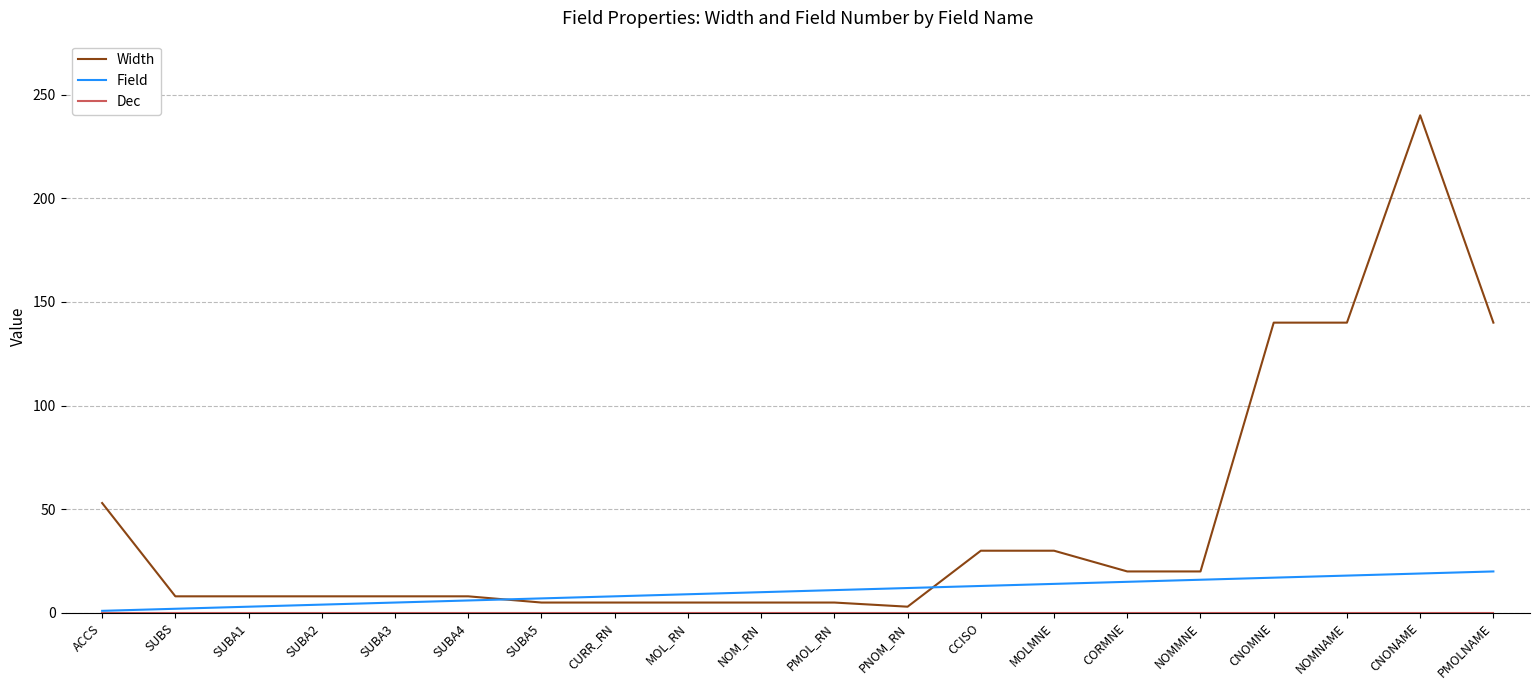

Which series has the largest total across all categories?

Width